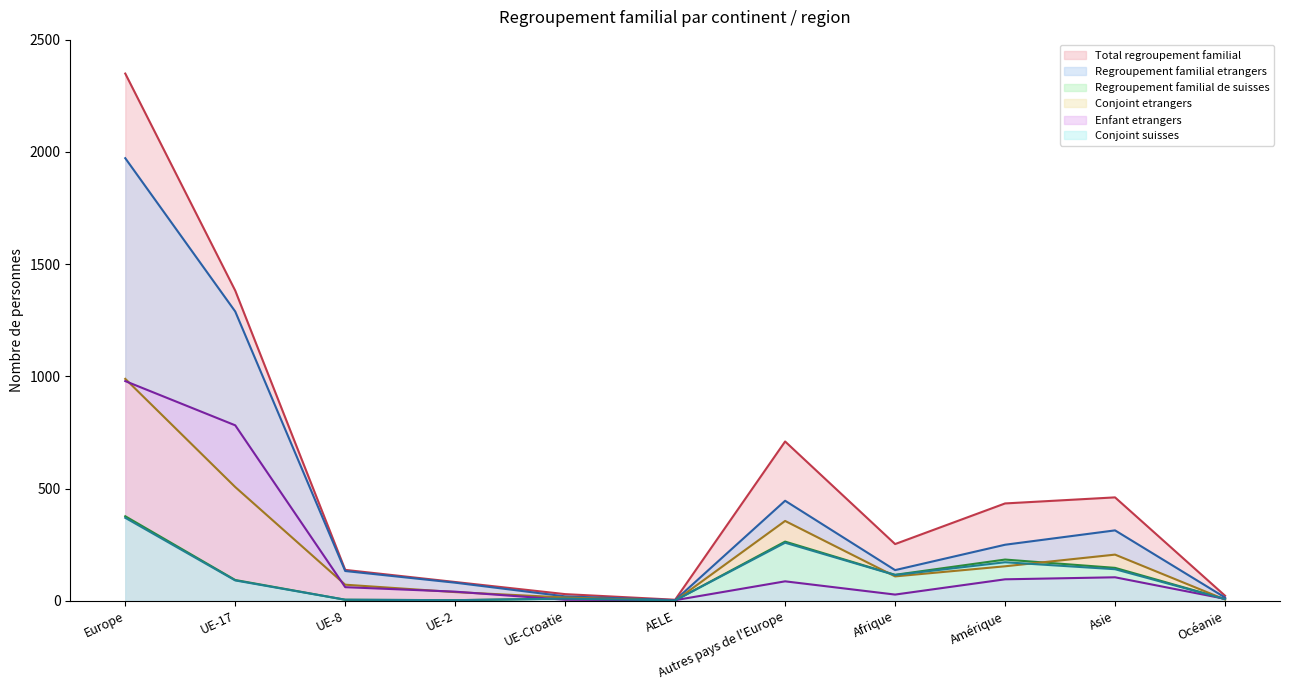

What are all the series names shown in the legend?

Total regroupement familial, Regroupement familial de suisses, Conjoint suisses, Regroupement familial etrangers, Conjoint etrangers, Enfant etrangers